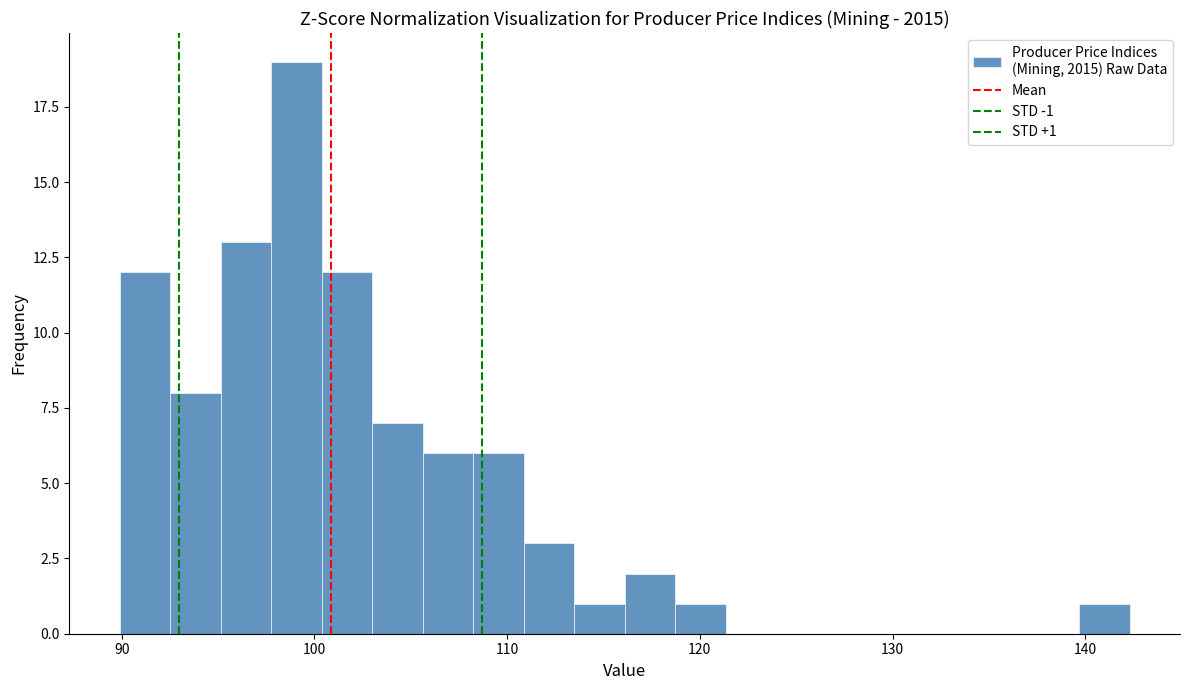

Read against the x-axis, roughly where is the centre of the tallest bar?

99